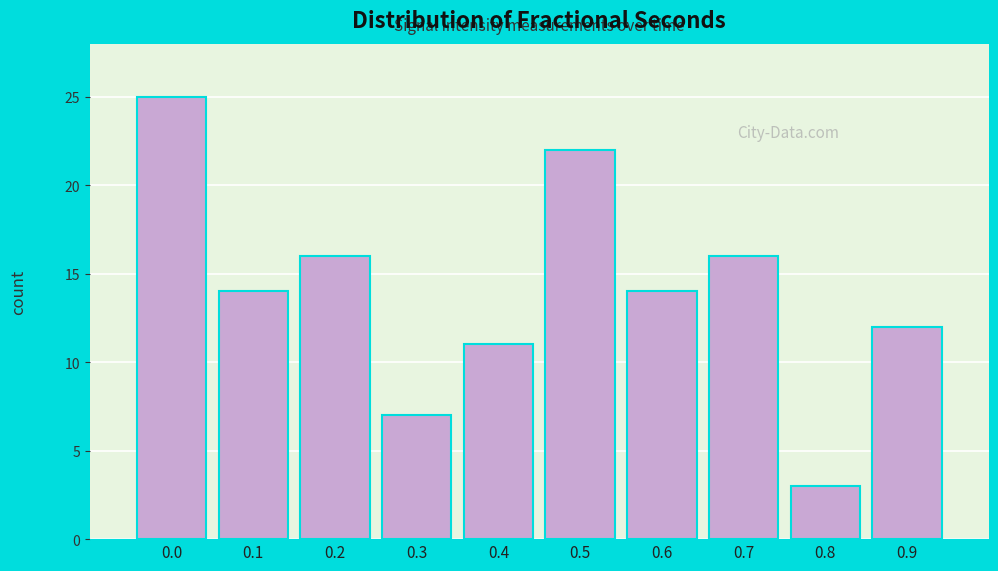

Reading left to right, list all the values displayed in this chart.

25	14	16	7	11	22	14	16	3	12